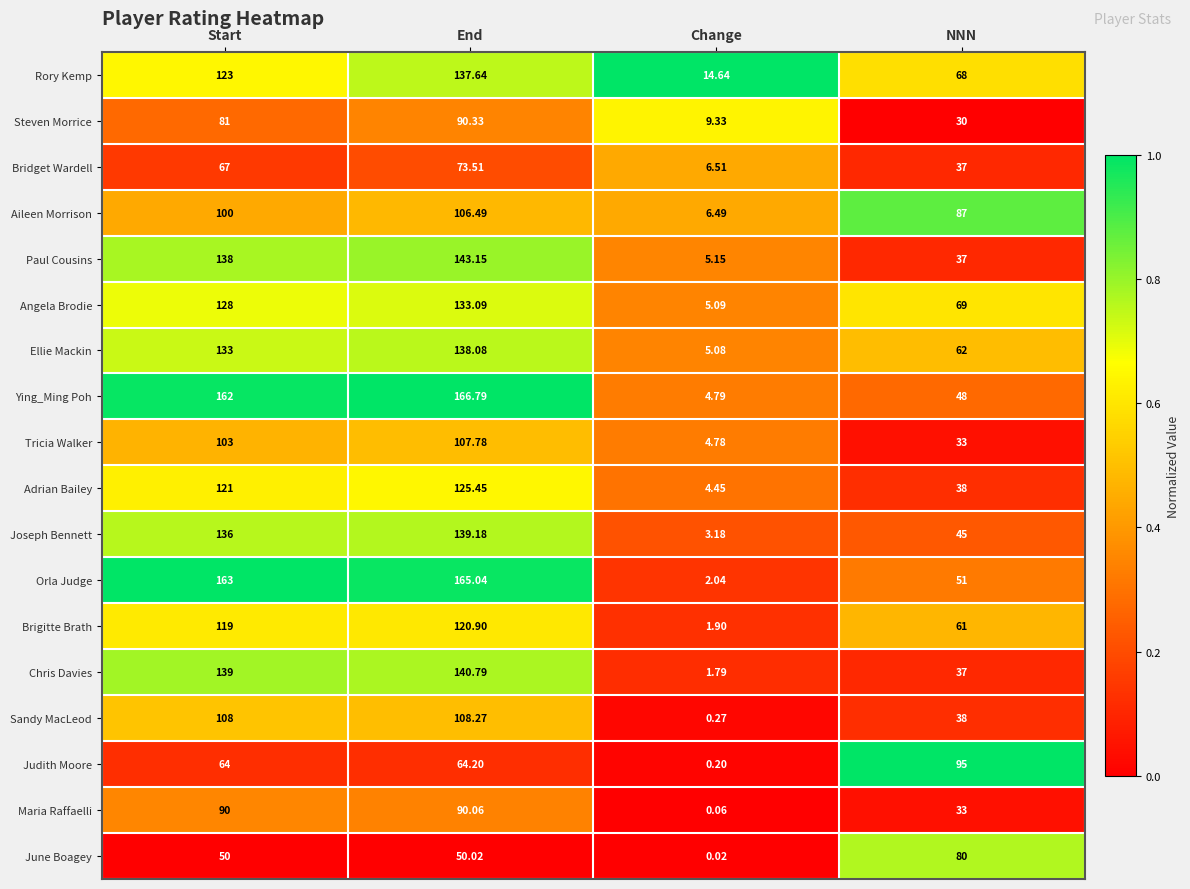

Which label corresponds to the smallest value in the chart?

Change